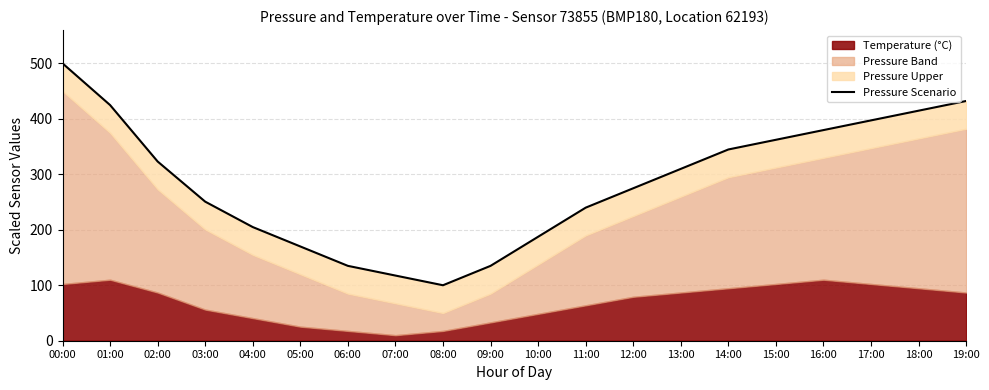

Reading right to left, what are all the values shown in this chart?

432.2	414.7	397.2	379.7	362.2	344.8	309.8	274.8	239.9	187.4	135.0	100.0	117.5	135.0	169.9	204.9	250.7	323.1	424.8	500.0